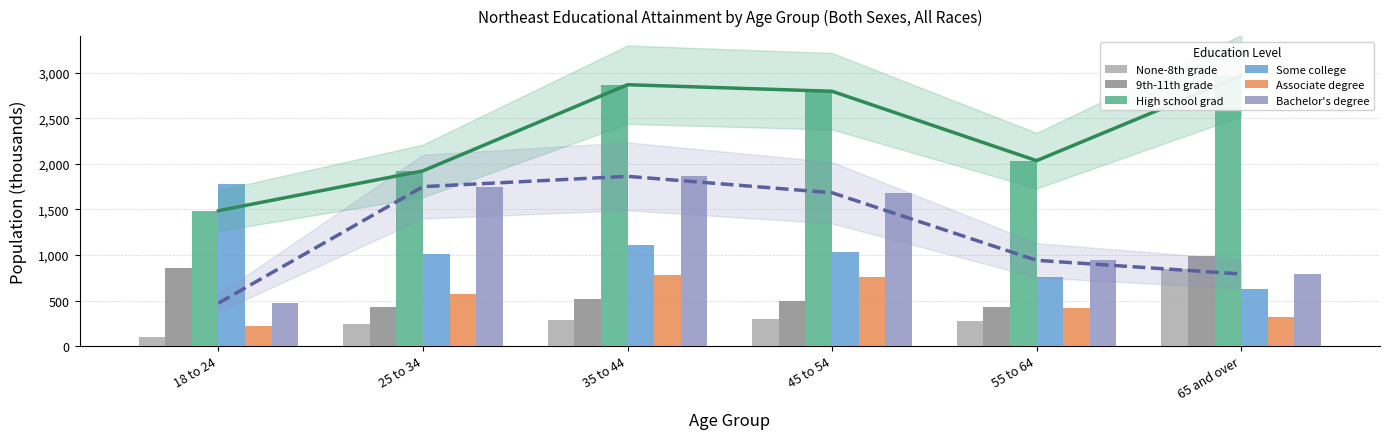

Which series has the largest total across all categories?

High school grad